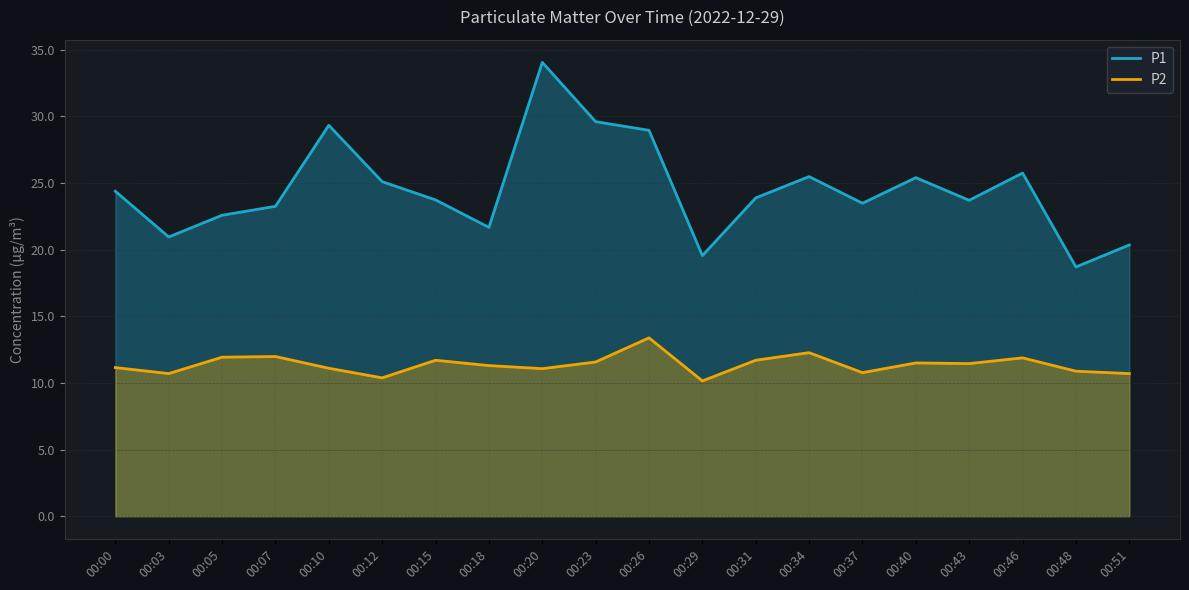

What is the value of the P1 point at the 2nd from the left?

20.9